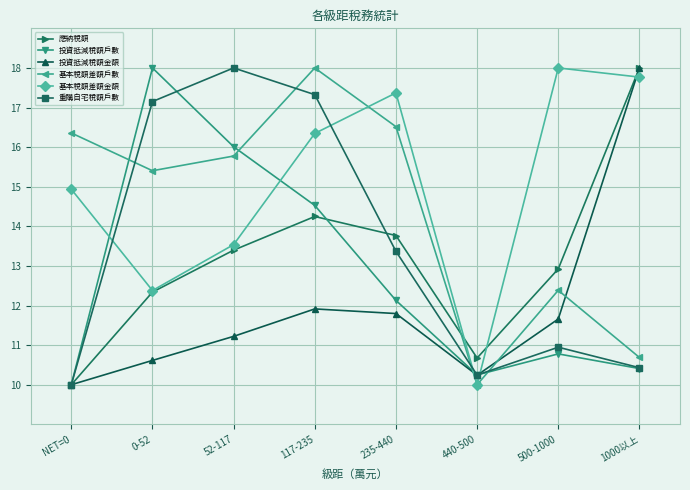

Between which two adjacent categories do 投資抵減稅額金額 and 基本稅額差額金額 first intersect?

235-440 and 440-500